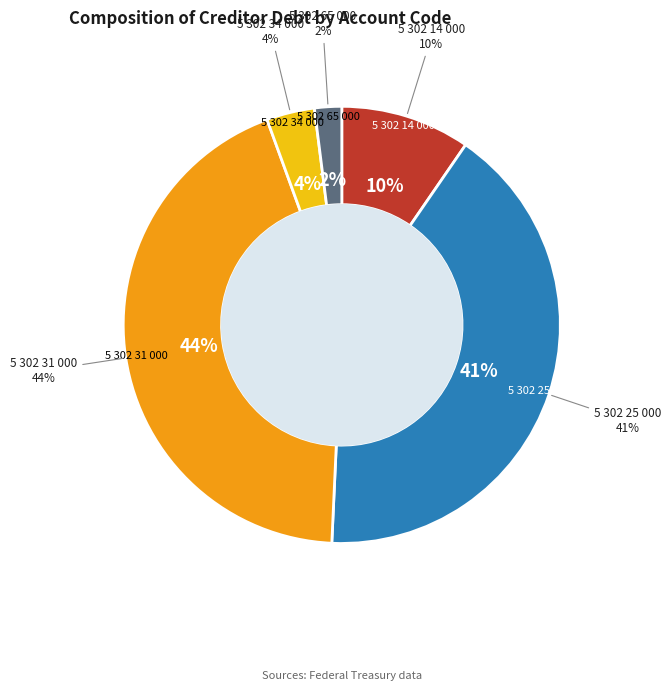

Is 5 302 31 000 the majority of the pie?

No